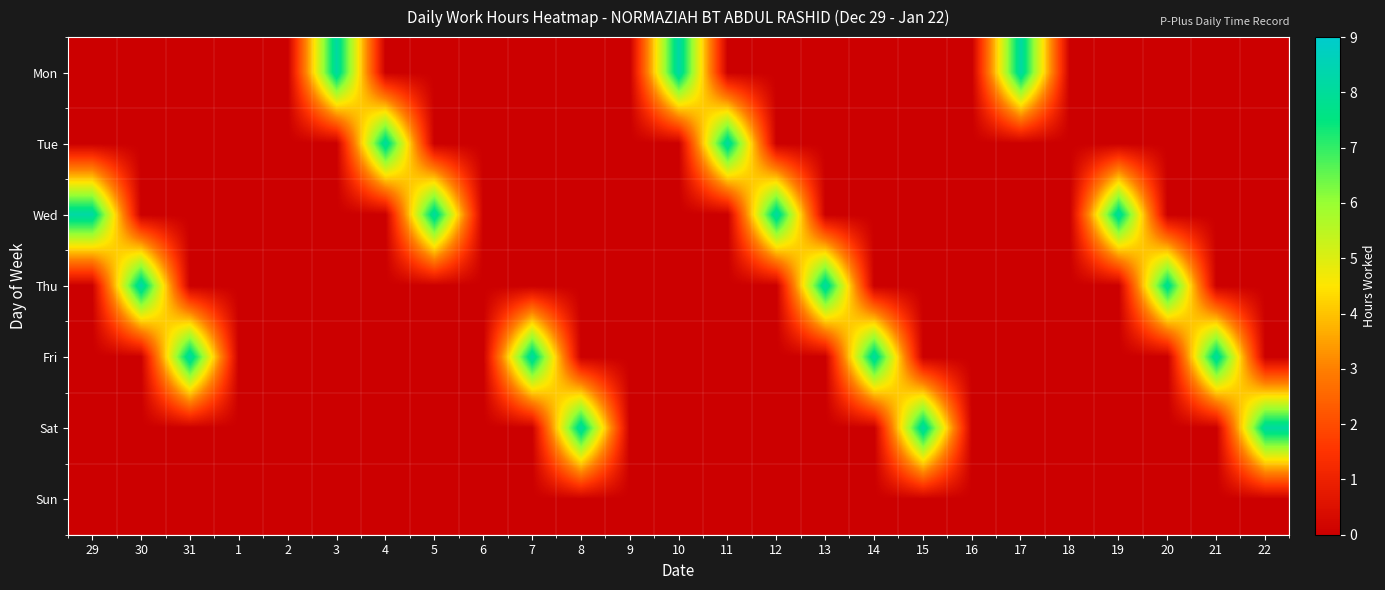

Which category has the lowest value across all series?

29